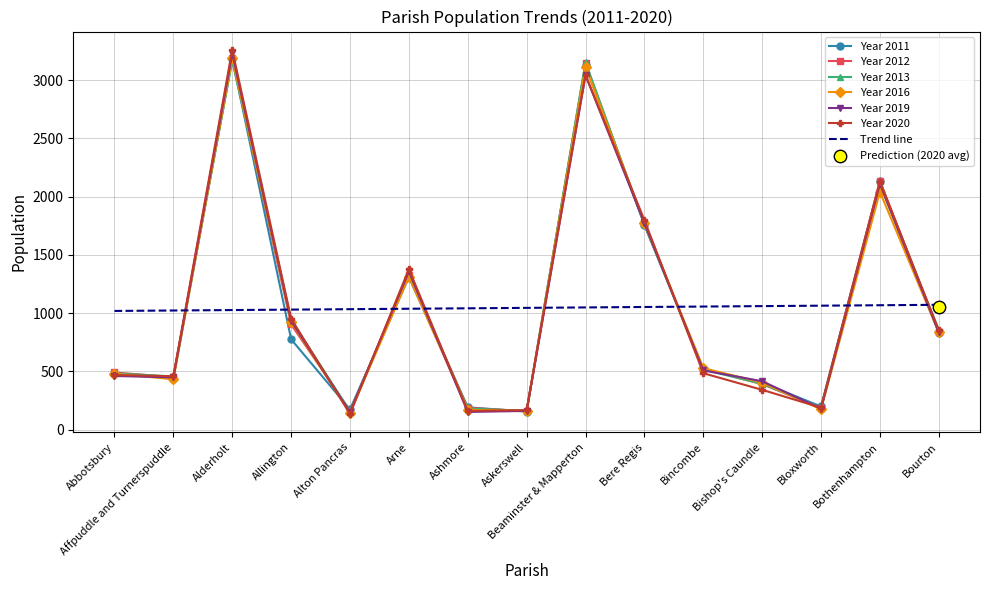

At how many categories does at least one series exceed 1745?

4